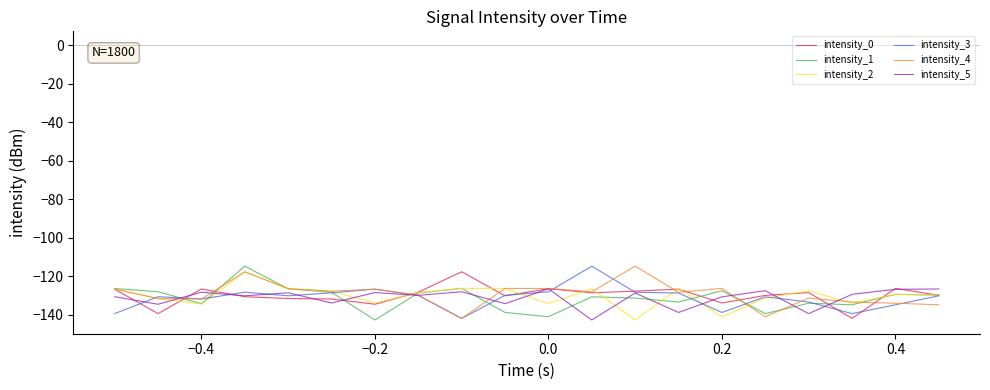

What is the total value across all series at 0.4?

-781.2